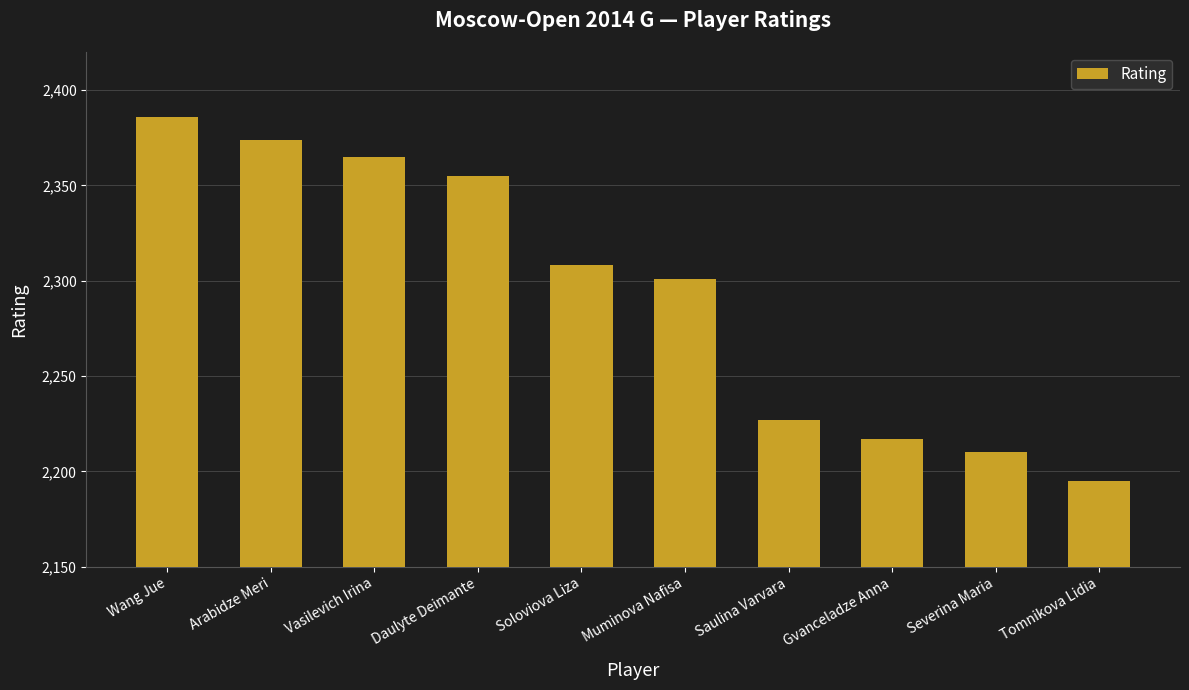

List the labels in order of value, smallest first.

Tomnikova Lidia, Severina Maria, Gvanceladze Anna, Saulina Varvara, Muminova Nafisa, Soloviova Liza, Daulyte Deimante, Vasilevich Irina, Arabidze Meri, Wang Jue